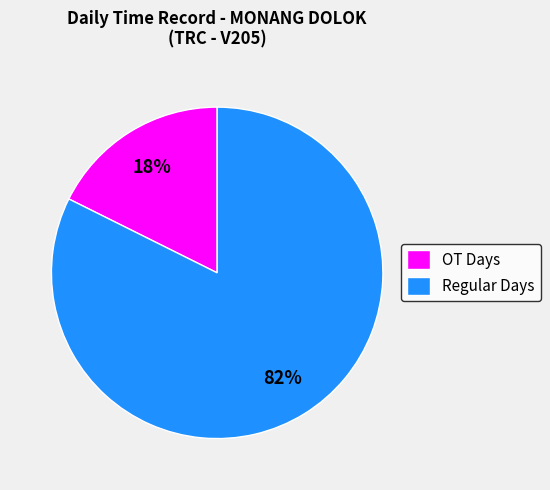

Which has a higher value, Regular Days or OT Days?

Regular Days